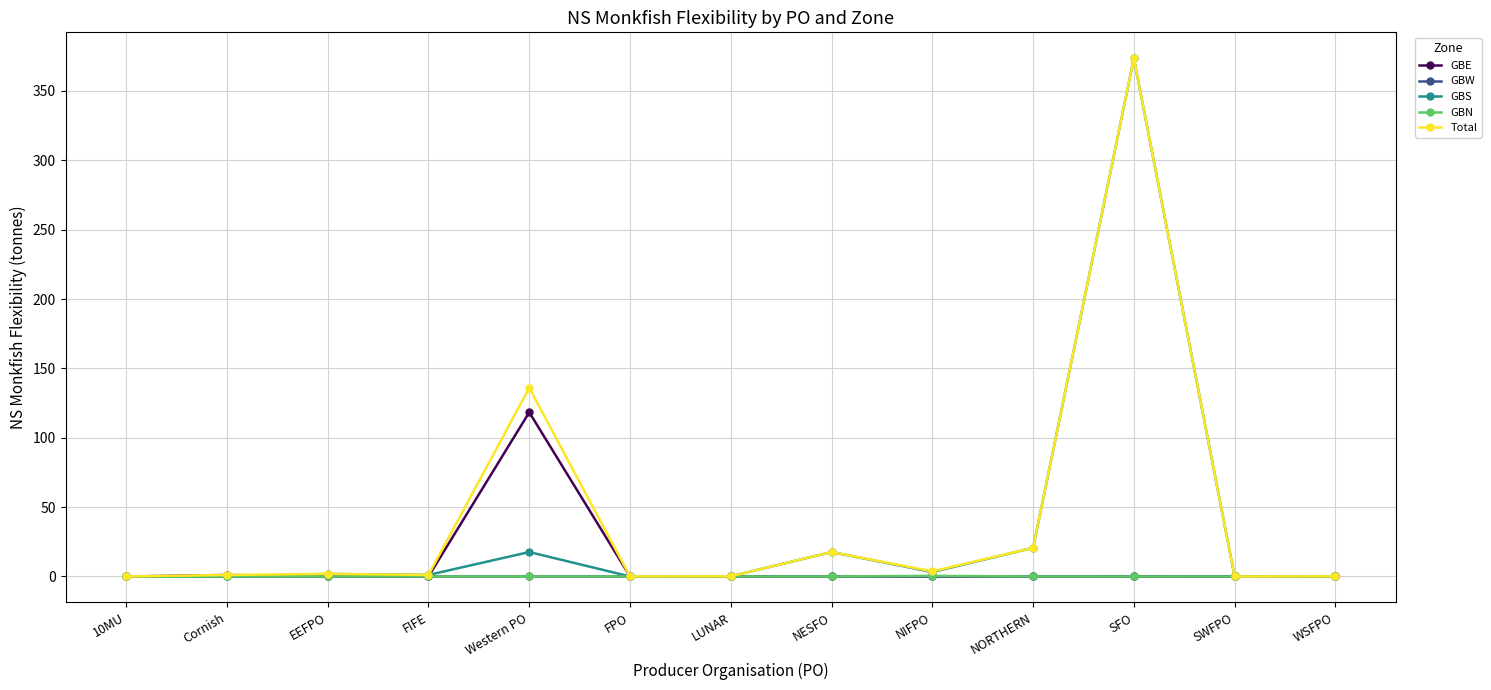

What is the label of the 2nd point from the left?

Cornish